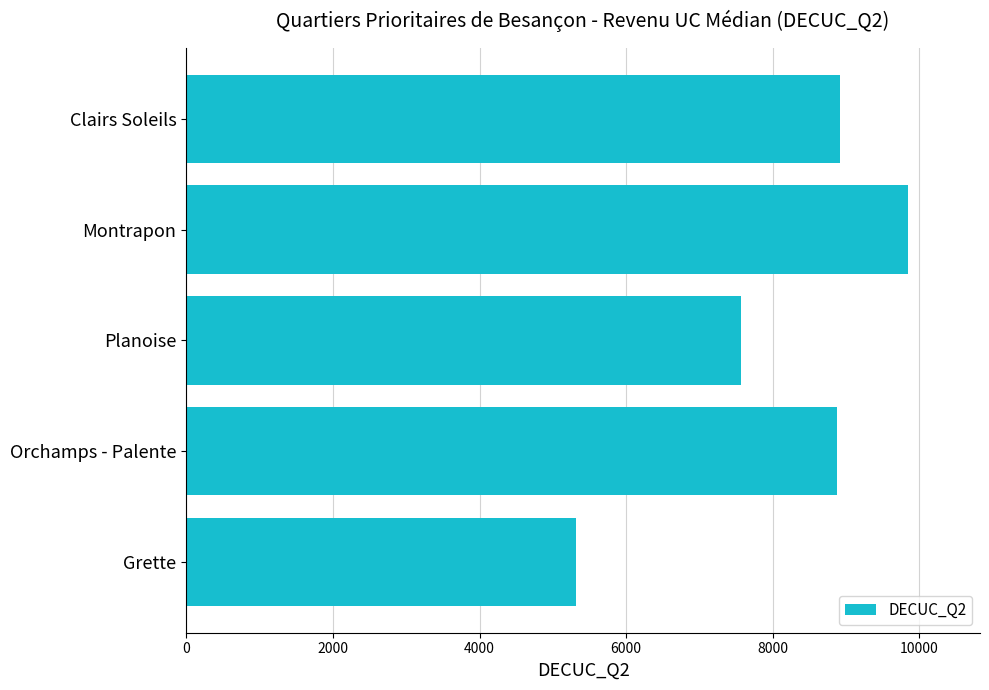

Are the bars horizontal?

Yes